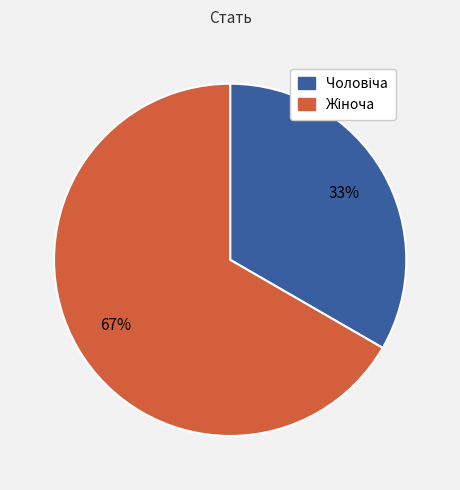

How many slices are in this pie chart?

2